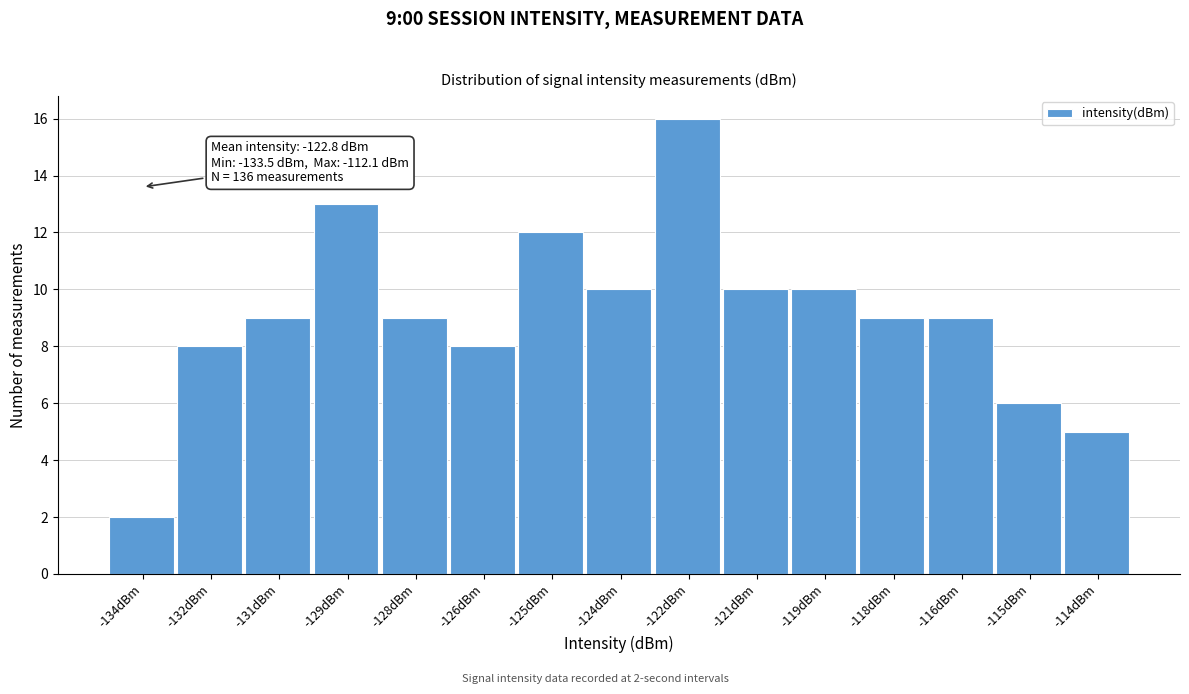

Reading left to right, list all the values displayed in this chart.

-134dBm=2	-132dBm=8	-131dBm=9	-129dBm=13	-128dBm=9	-126dBm=8	-125dBm=12	-124dBm=10	-122dBm=16	-121dBm=10	-119dBm=10	-118dBm=9	-116dBm=9	-115dBm=6	-114dBm=5